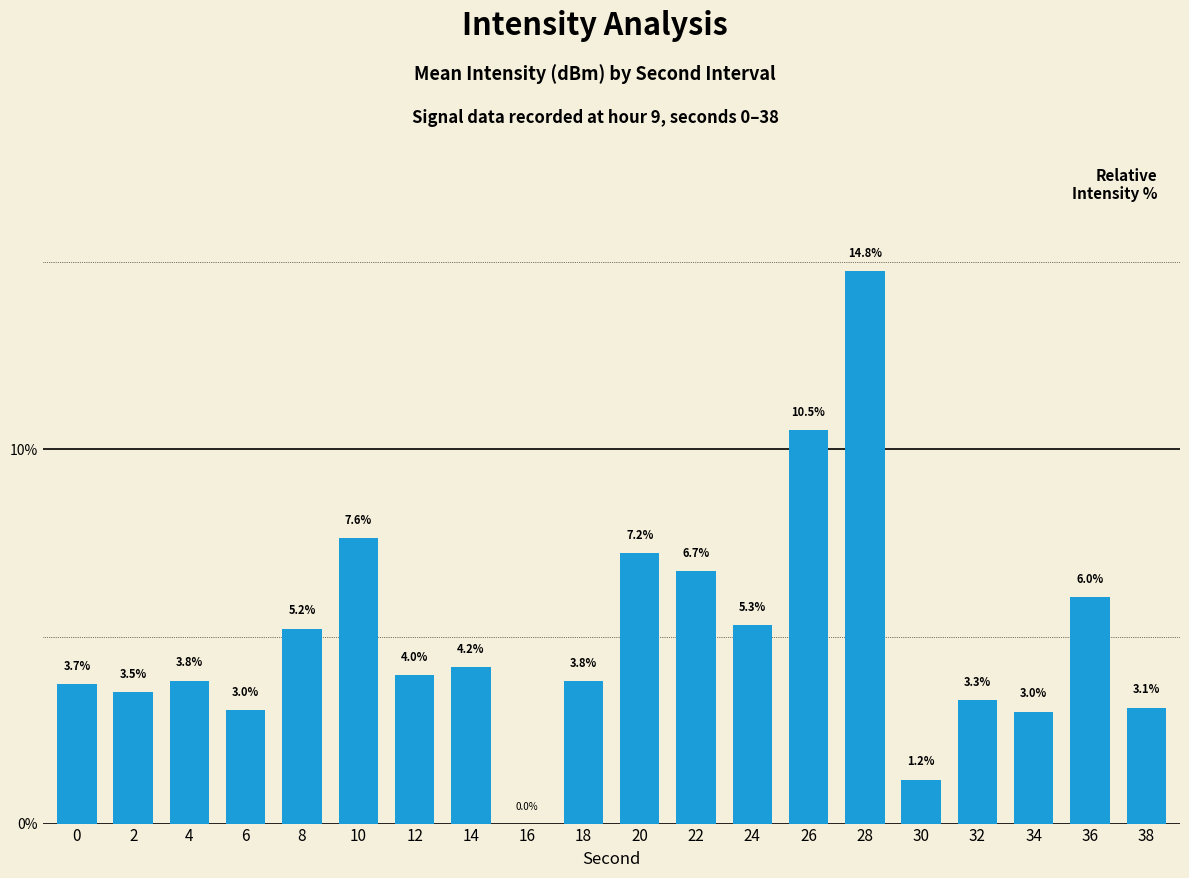

Between 16 and 32, which is larger?

32